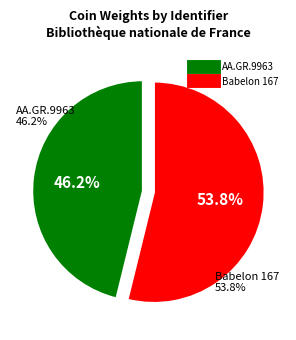

To the nearest percent, what is the difference between the largest and smallest slice percentages?

8%